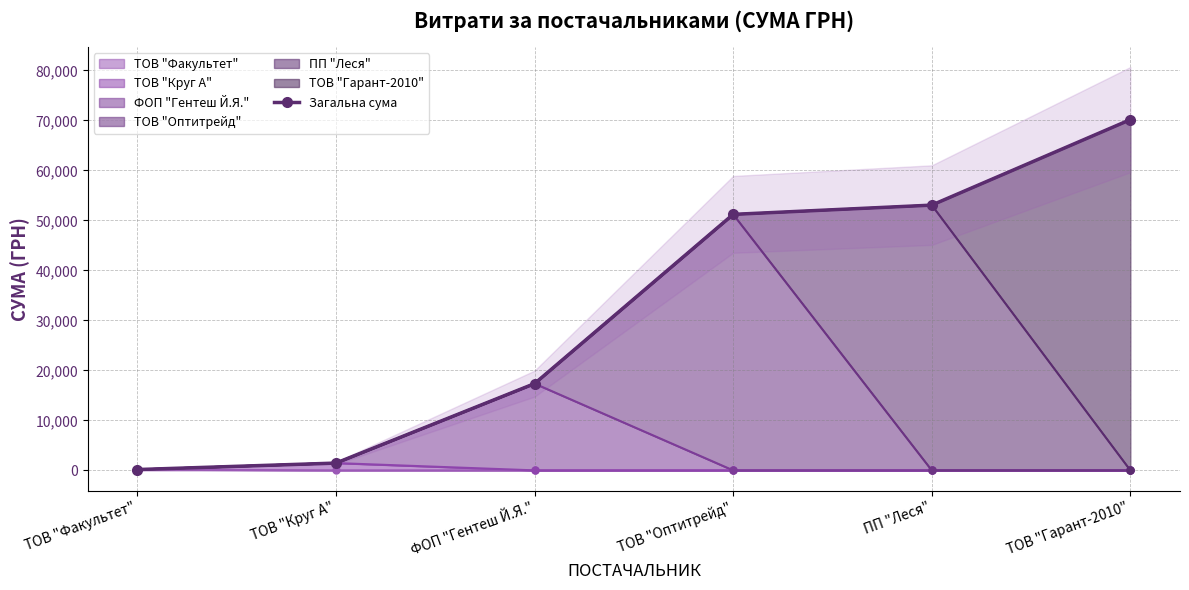

Rank the categories by value from lowest to highest.

ТОВ "Факультет", ТОВ "Круг А", ФОП "Гентеш Й.Я.", ТОВ "Оптитрейд", ПП "Леся", ТОВ "Гарант-2010"